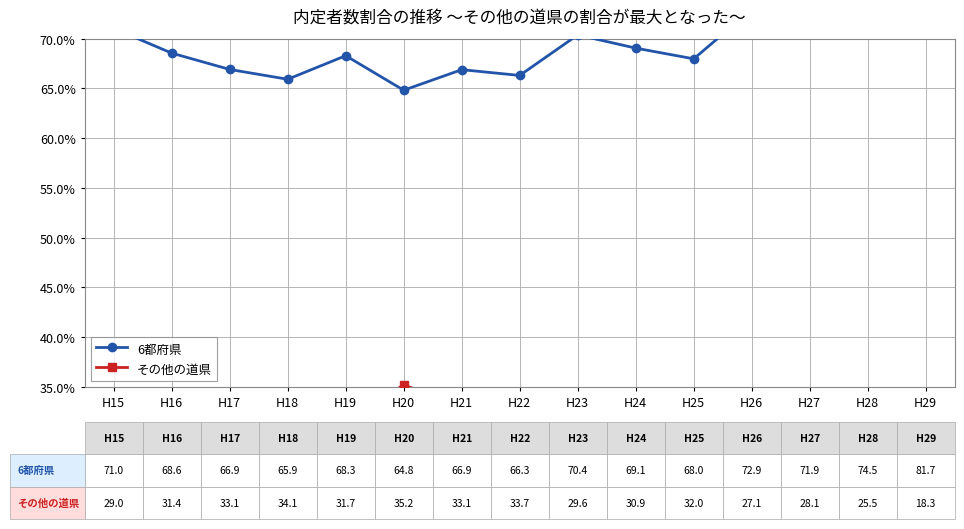

How many values in the その他の道県 series are below 31?

7